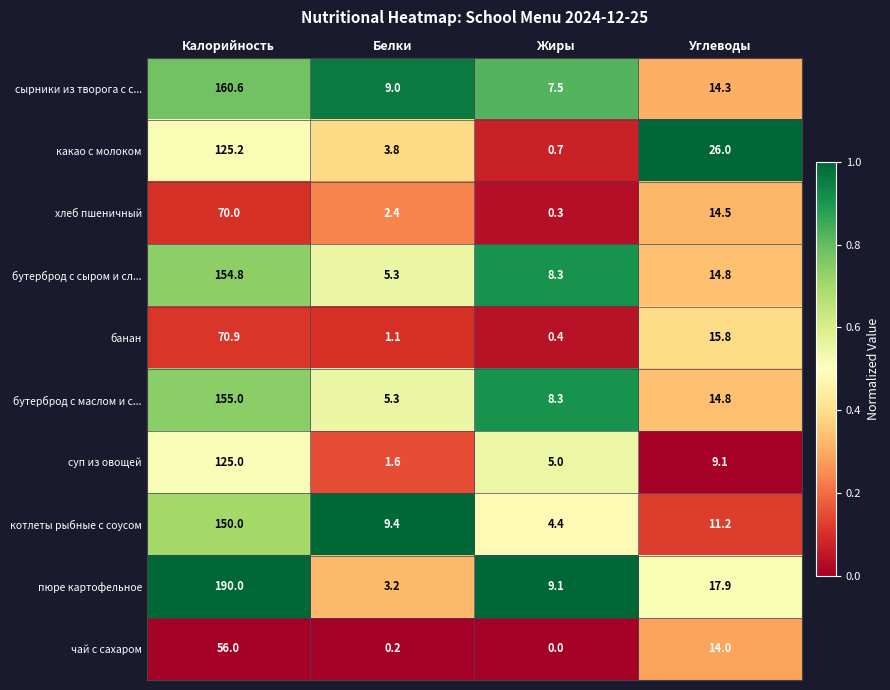

What is the minimum value for суп из овощей?

1.6